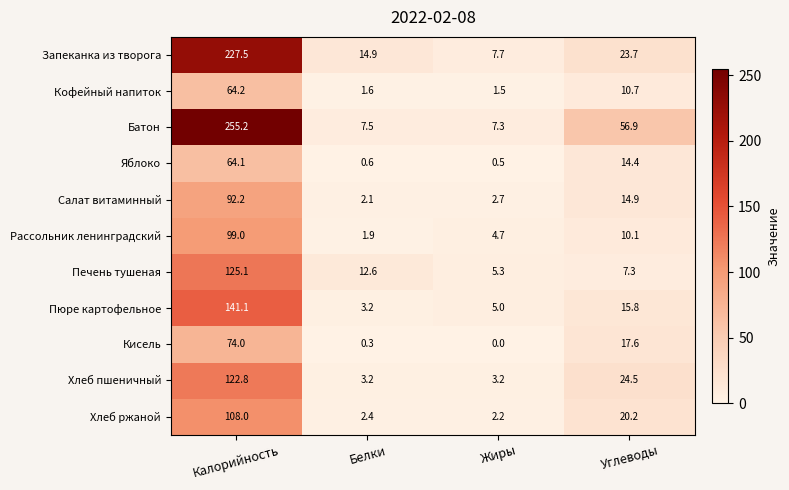

What is the maximum value for Батон?

255.2